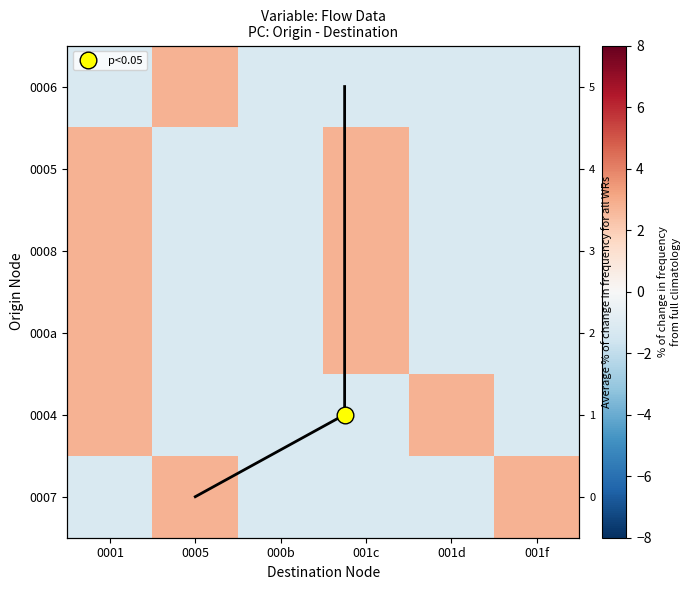

What value does the 0008 series have at 0001?

2.8